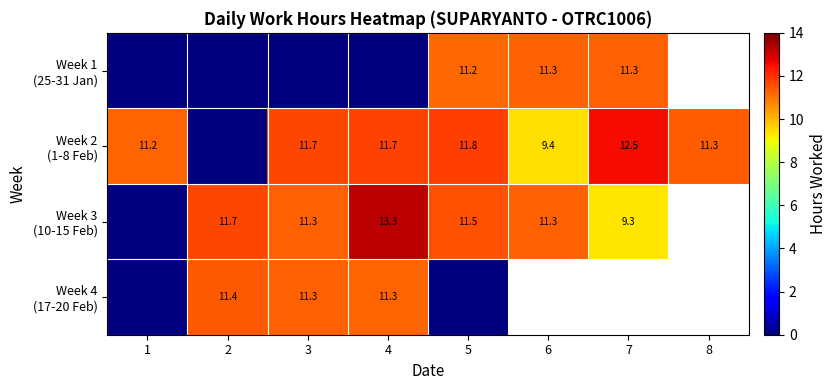

At which label does Week 4 (17-20 Feb) first exceed 11?

2